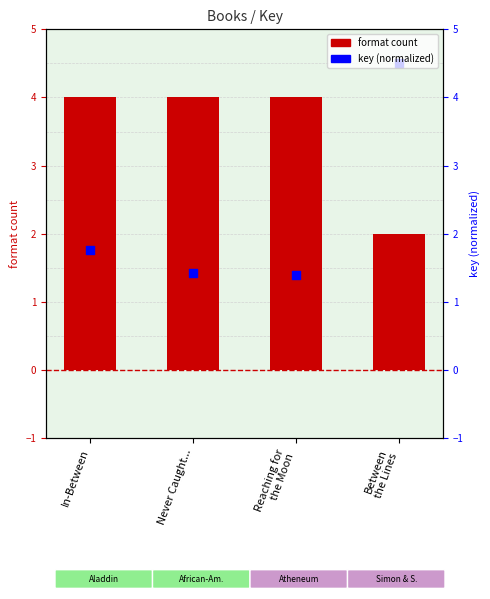

Which series contains the lowest Y value?

key (normalized)